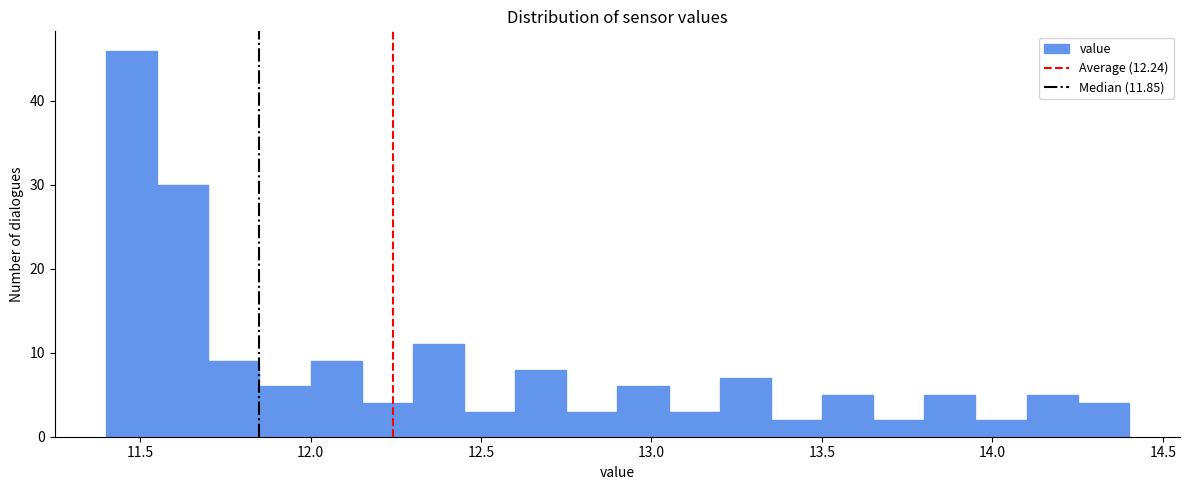

Around what value on the x-axis is the tallest bar? Give the approximate position of its centre, as read against the axis.

11.50